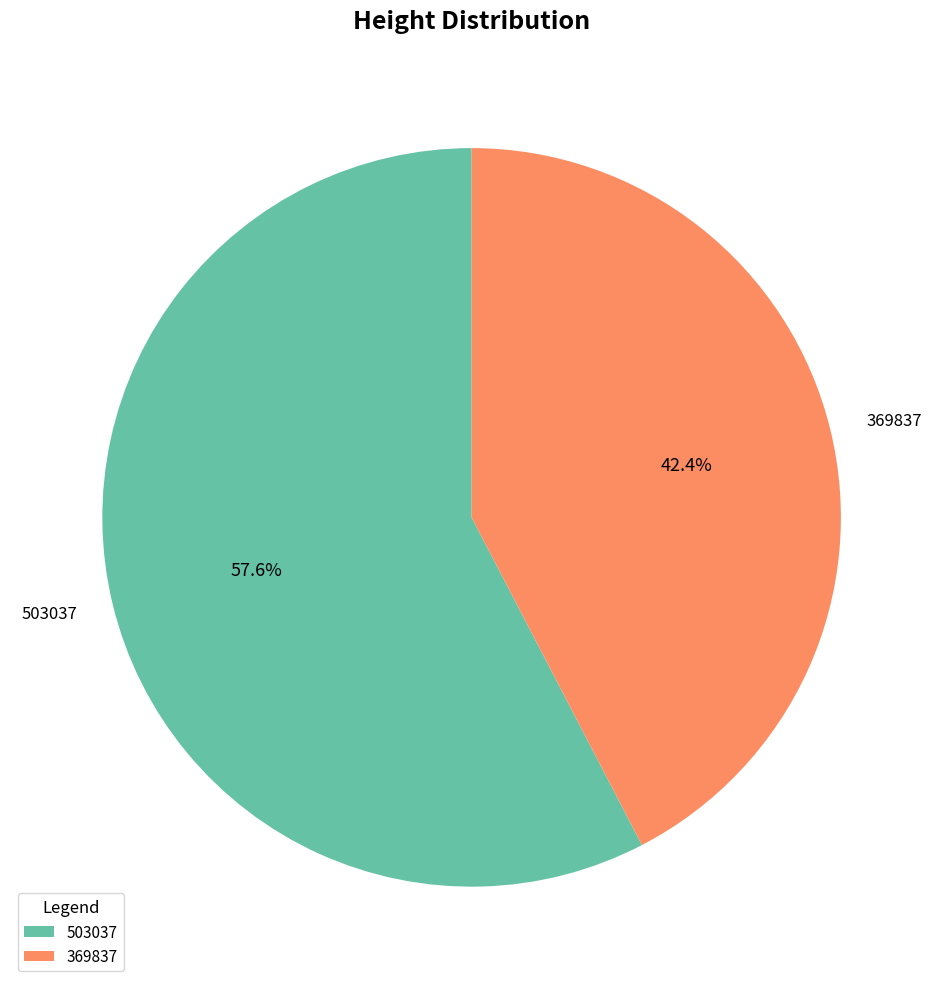

Is it true that 503037 is 47% of the pie?

False